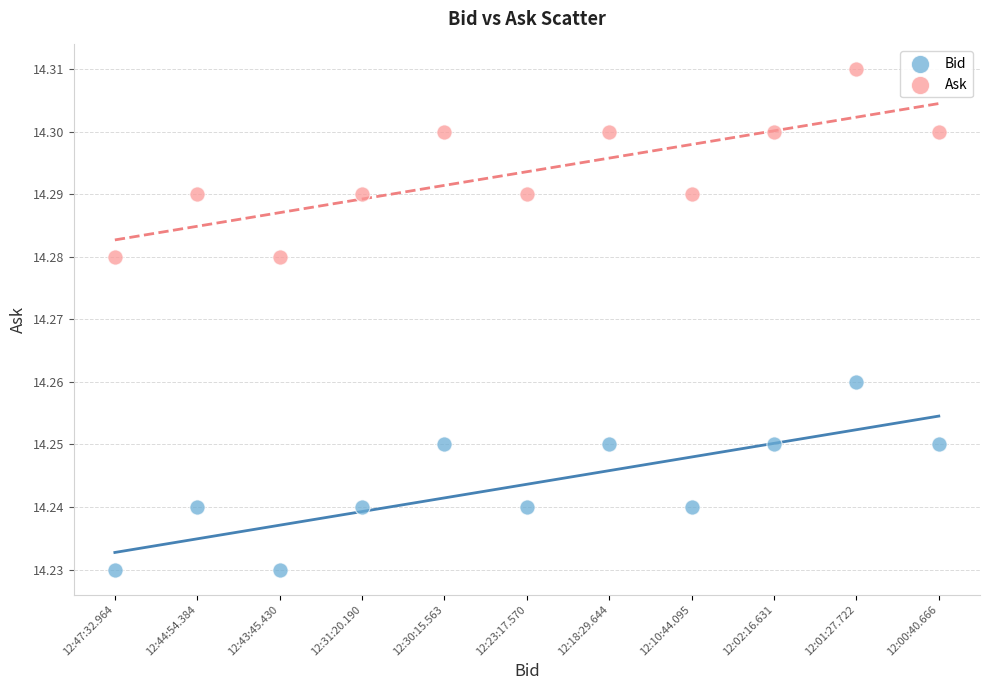

Which series reaches the minimum Y coordinate?

Bid